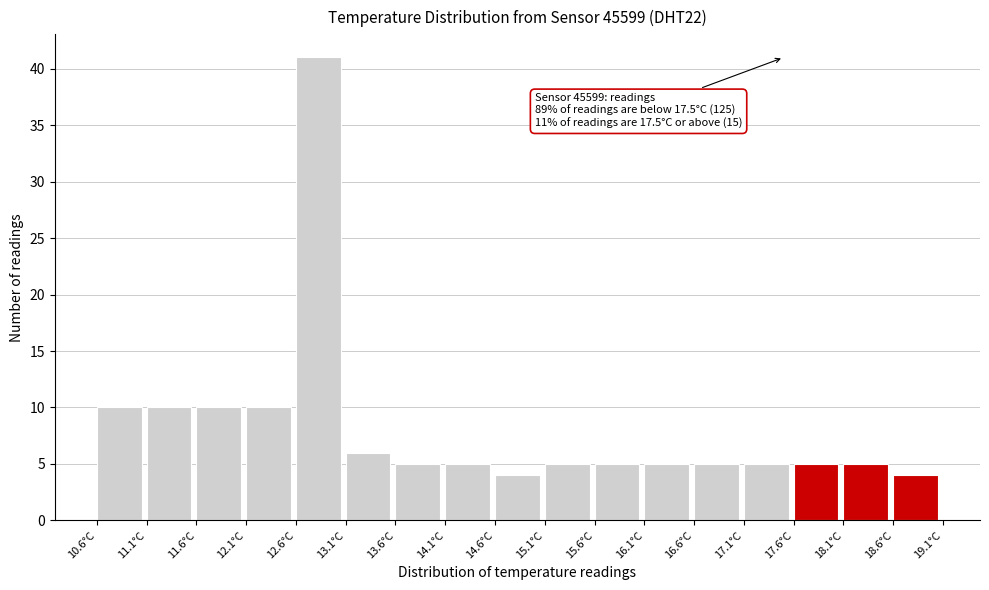

Which range on the x-axis has the tallest bar?

12.6 to 13.1